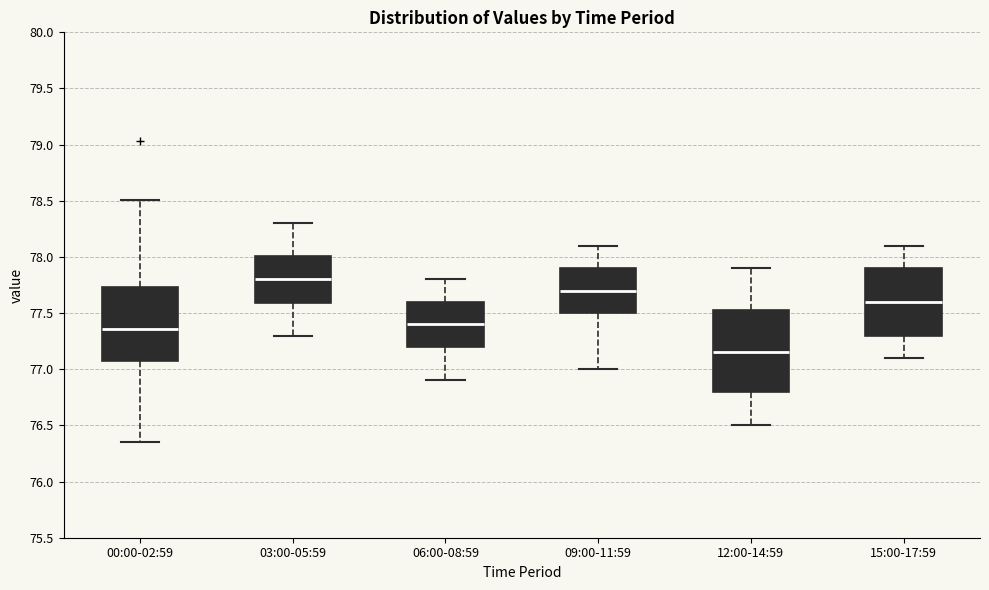

Reading left to right, transcribe this box plot: for each box, give where its median line is, the range the box spans, and where its two whiskers end, as read against the y-axis. The values are not printed on the chart, so give them approximately, as read against the axis.

00:00-02:59: median 77.35, box 77.05 to 77.75, whiskers 76.35 to 78.50
03:00-05:59: median 77.80, box 77.60 to 78.00, whiskers 77.30 to 78.30
06:00-08:59: median 77.40, box 77.20 to 77.60, whiskers 76.90 to 77.80
09:00-11:59: median 77.70, box 77.50 to 77.90, whiskers 77.00 to 78.10
12:00-14:59: median 77.15, box 76.80 to 77.55, whiskers 76.50 to 77.90
15:00-17:59: median 77.60, box 77.30 to 77.90, whiskers 77.10 to 78.10